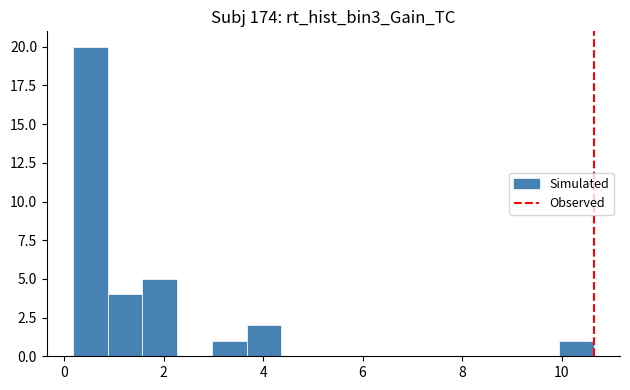

Read against the x-axis, roughly where is the centre of the tallest bar?

0.6